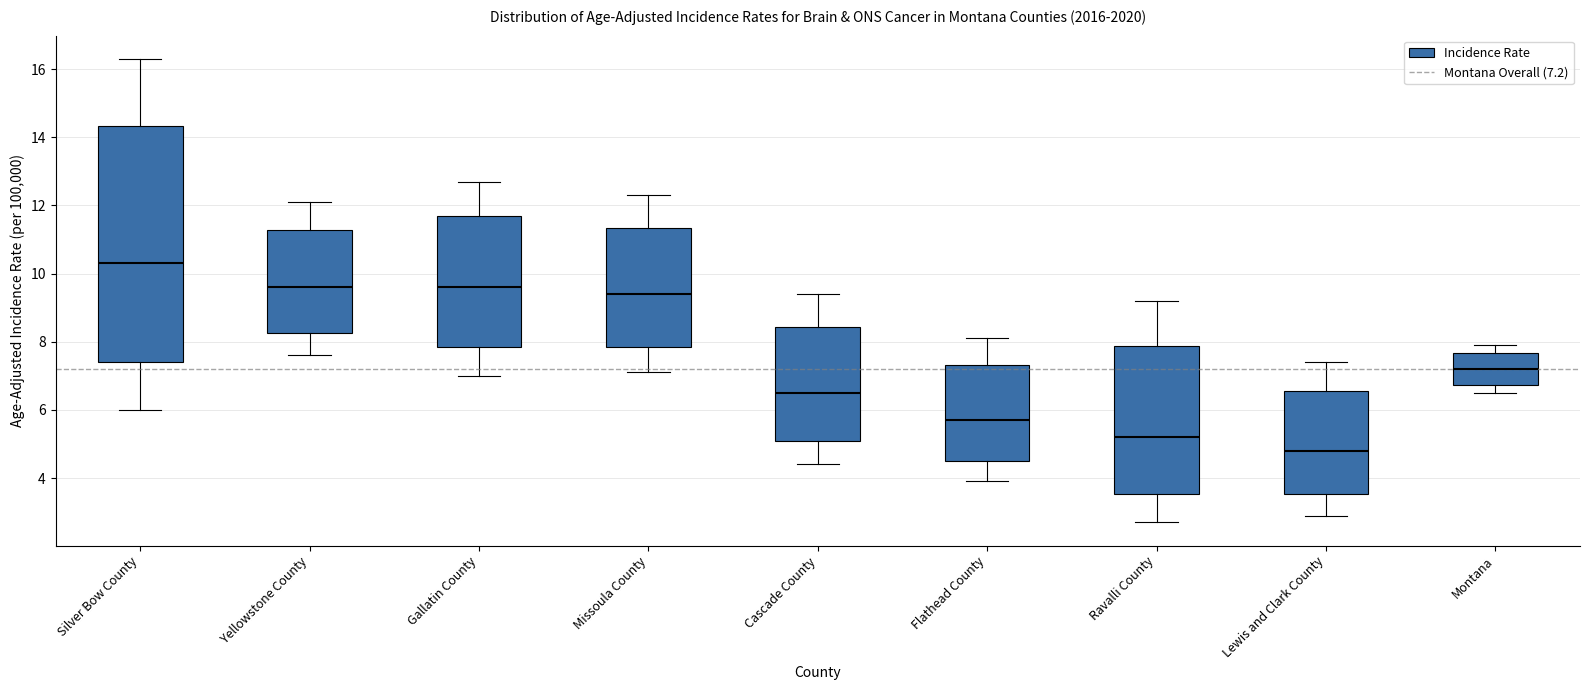

Which box is the tallest, from its lower edge to its upper edge?

Silver Bow County